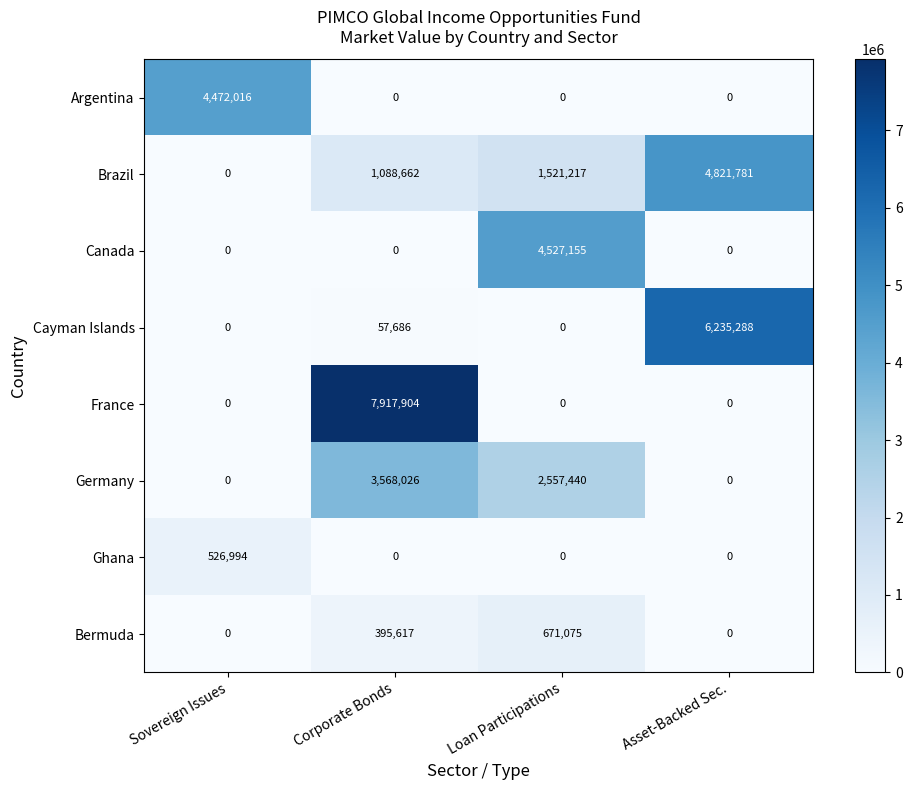

Between Corporate Bonds and Loan Participations, which series saw the biggest shift?

France